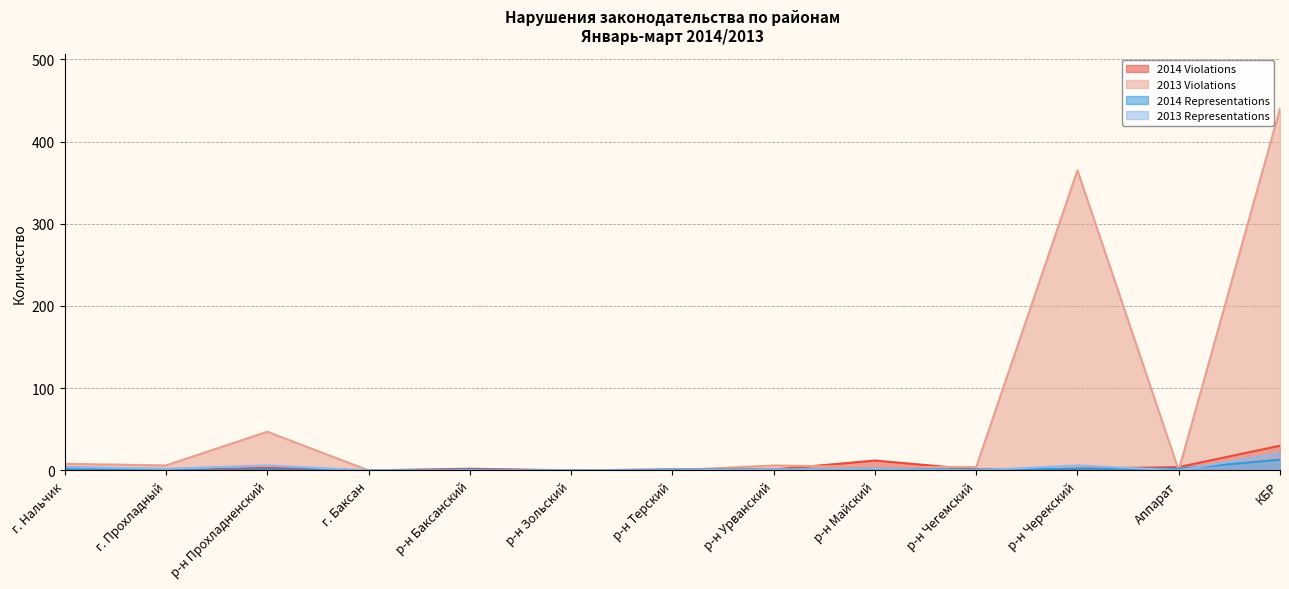

What is the average value of the 2013 Violations series?

68